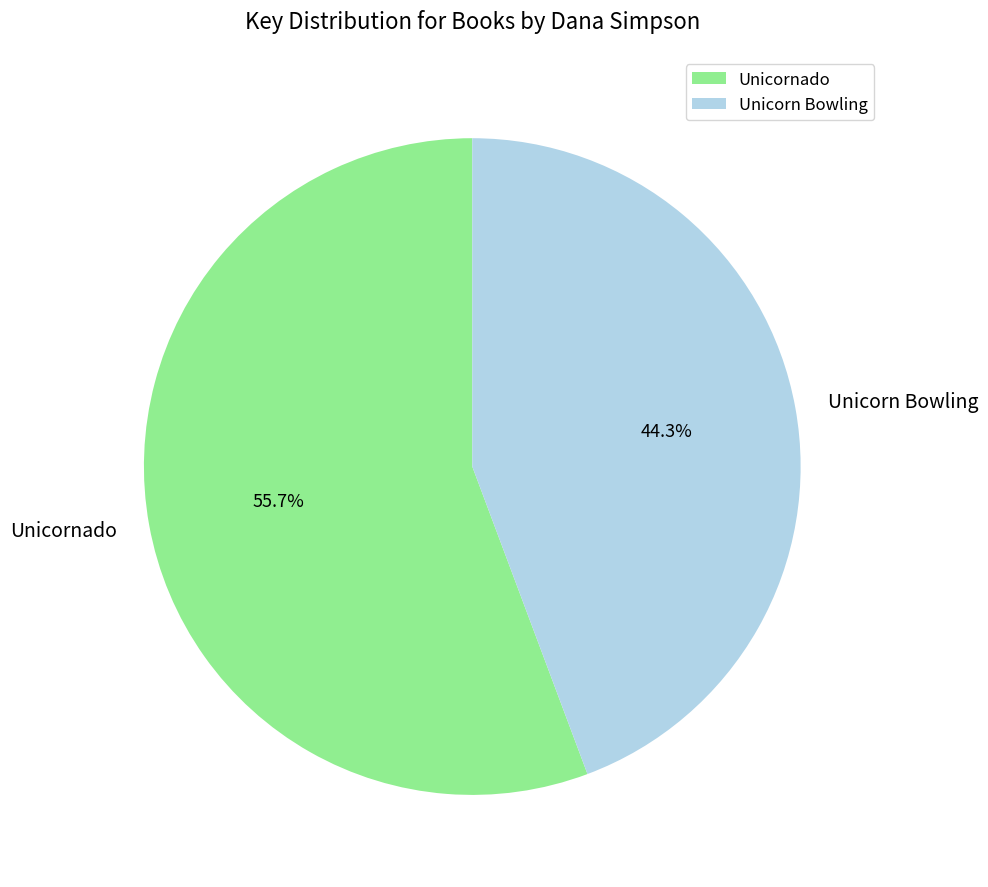

What portion of the pie excludes Unicornado?

44.3%